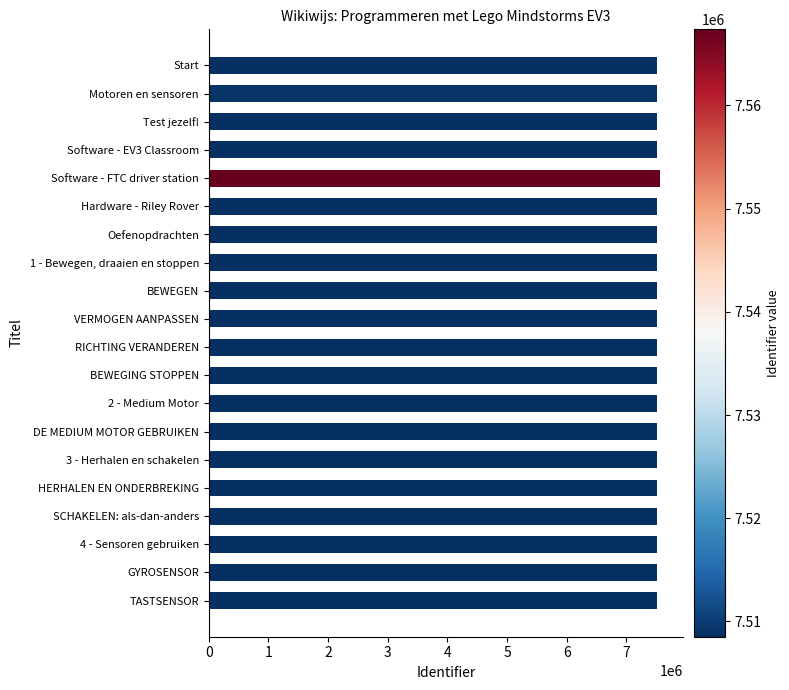

List the labels in order of value, largest first.

Software - FTC driver station, Motoren en sensoren, 2 - Medium Motor, Hardware - Riley Rover, 3 - Herhalen en schakelen, 4 - Sensoren gebruiken, 1 - Bewegen, draaien en stoppen, SCHAKELEN: als-dan-anders, TASTSENSOR, GYROSENSOR, HERHALEN EN ONDERBREKING, DE MEDIUM MOTOR GEBRUIKEN, BEWEGING STOPPEN, RICHTING VERANDEREN, VERMOGEN AANPASSEN, BEWEGEN, Oefenopdrachten, Software - EV3 Classroom, Test jezelf!, Start